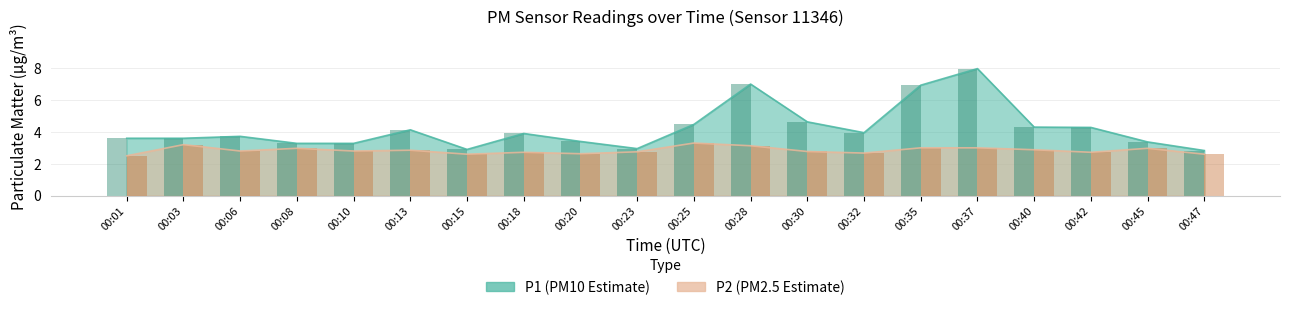

How many categories are shown in the chart?

20